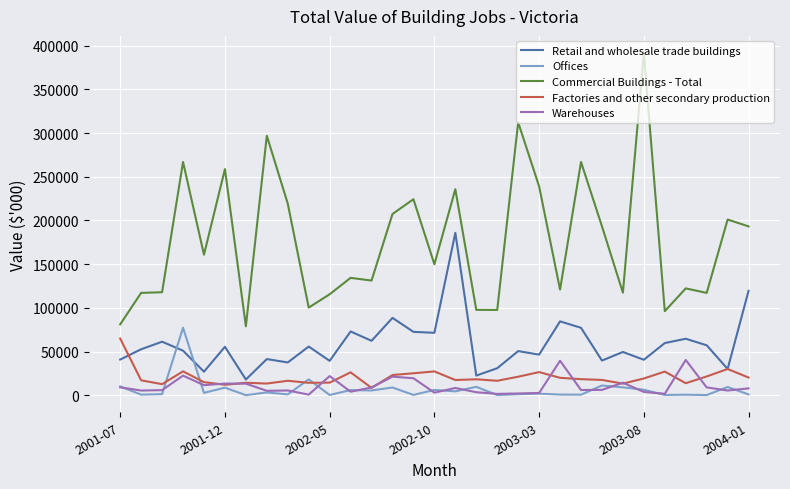

True or false: Factories and other secondary production and Warehouses intersect in this chart.

True